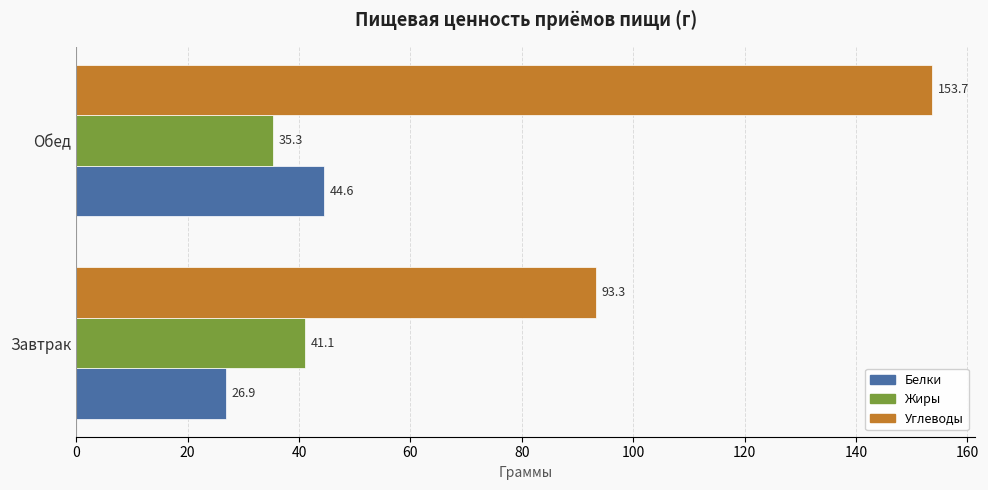

Which series has the widest spread of values?

Углеводы